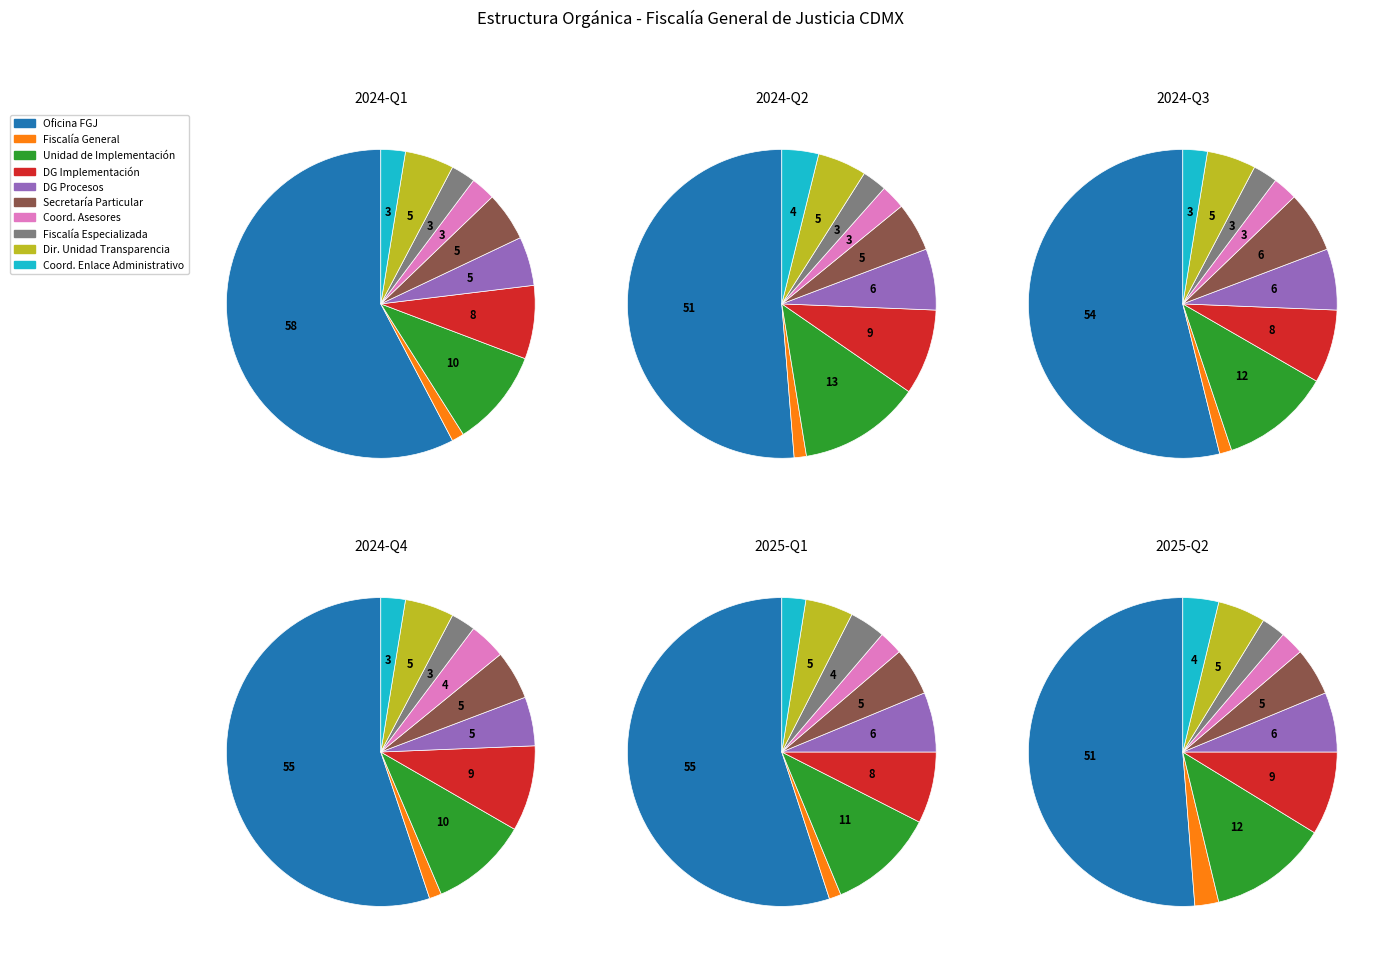

How many segments does this pie chart have?

10